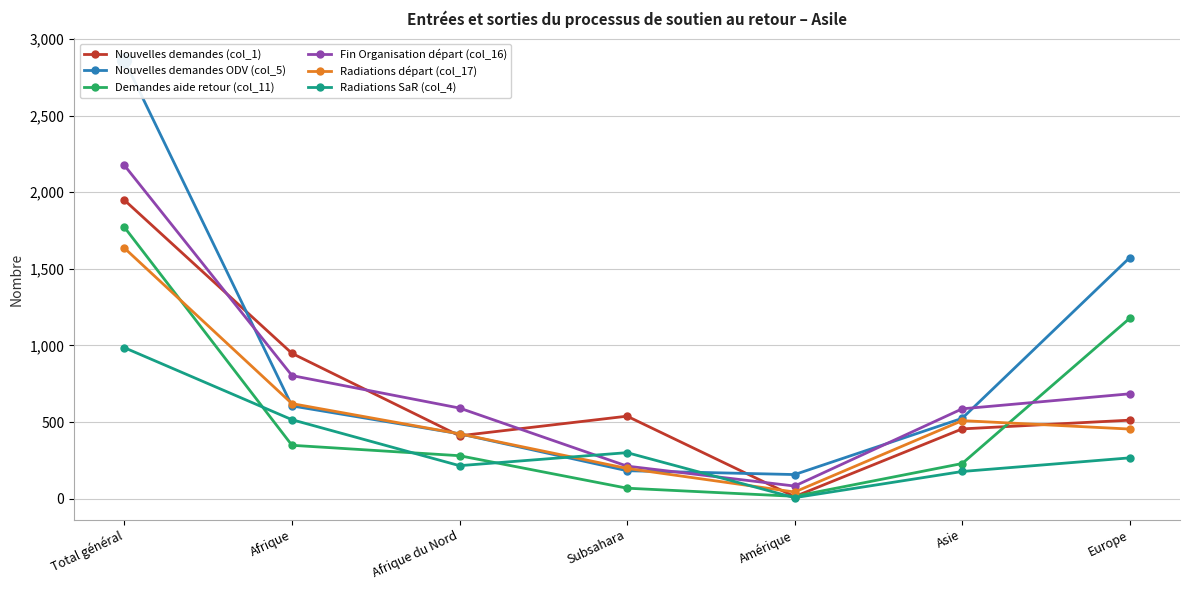

The value of Demandes aide retour (col_11) at Asie is 229. True or false?

True